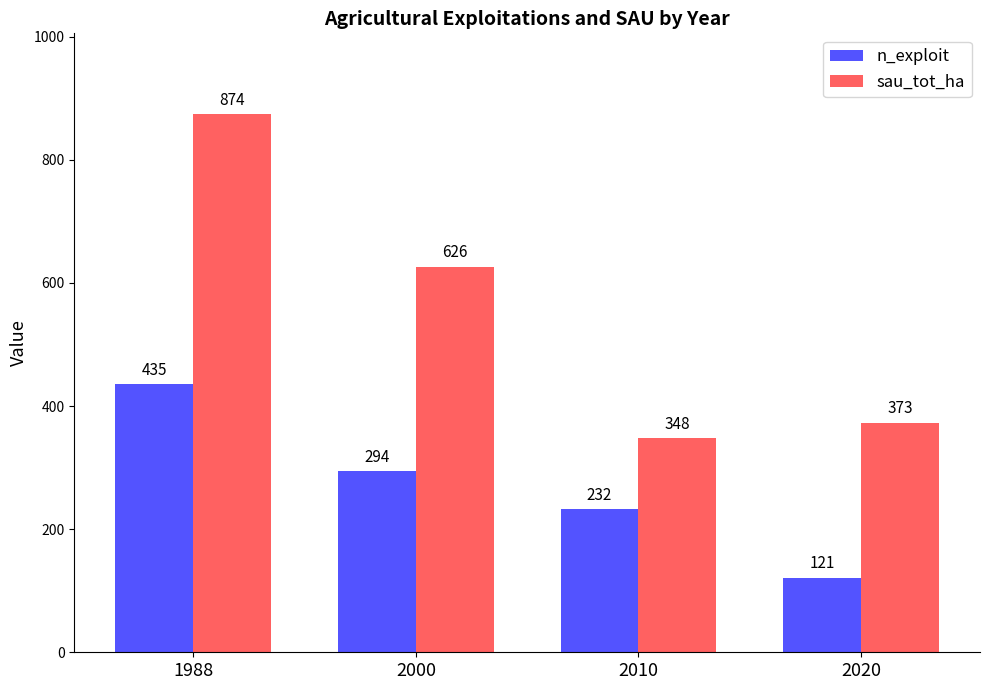

What is the approximate value of sau_tot_ha at 2010?

348.0